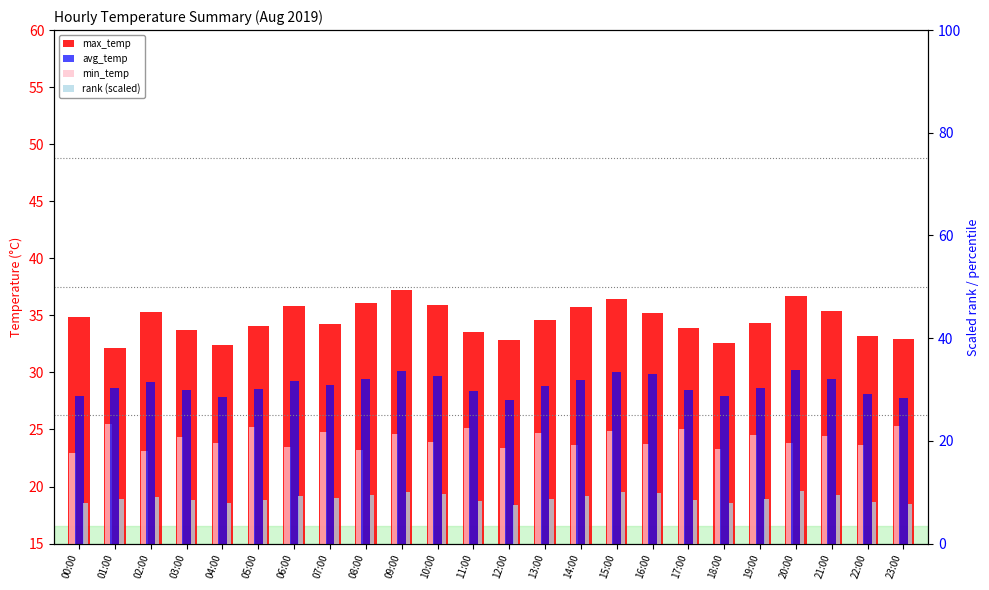

What is the spread (max minus min) of values at 00:00?

26.9